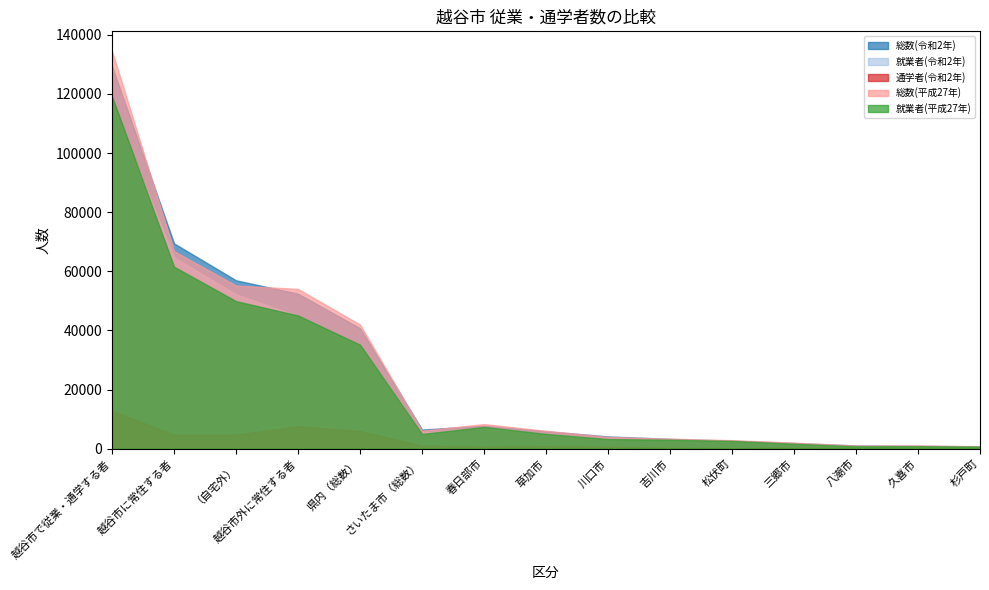

What is the highest value of the 就業者(令和2年) series?

116484